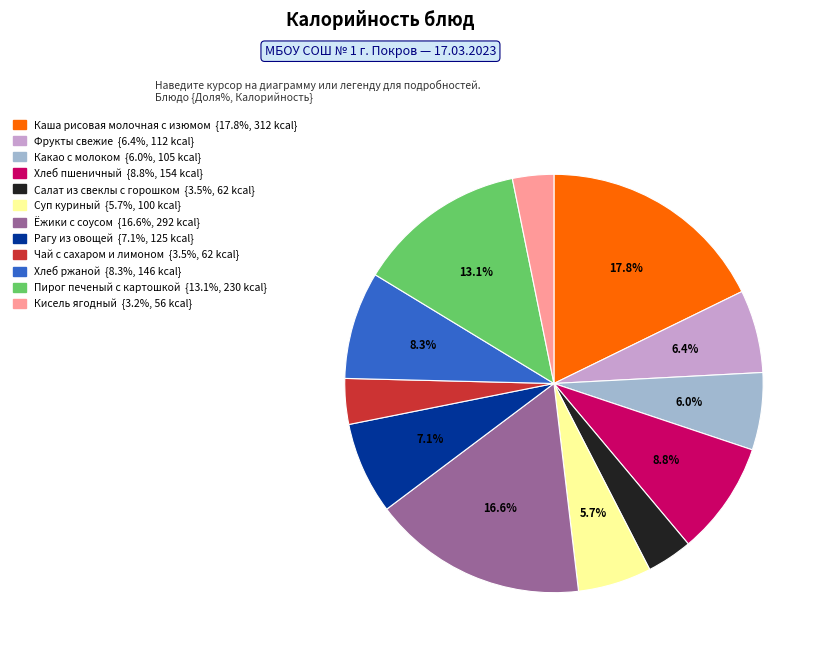

Which has a higher value, Кисель ягодный or Хлеб ржаной?

Хлеб ржаной